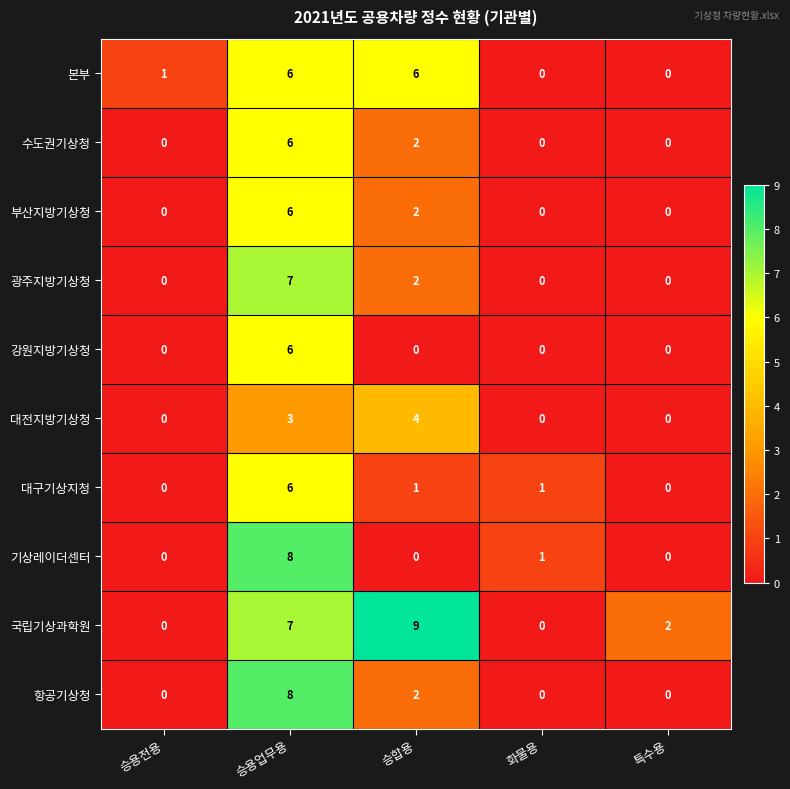

Which category has the highest value in the 수도권기상청 series?

승용업무용